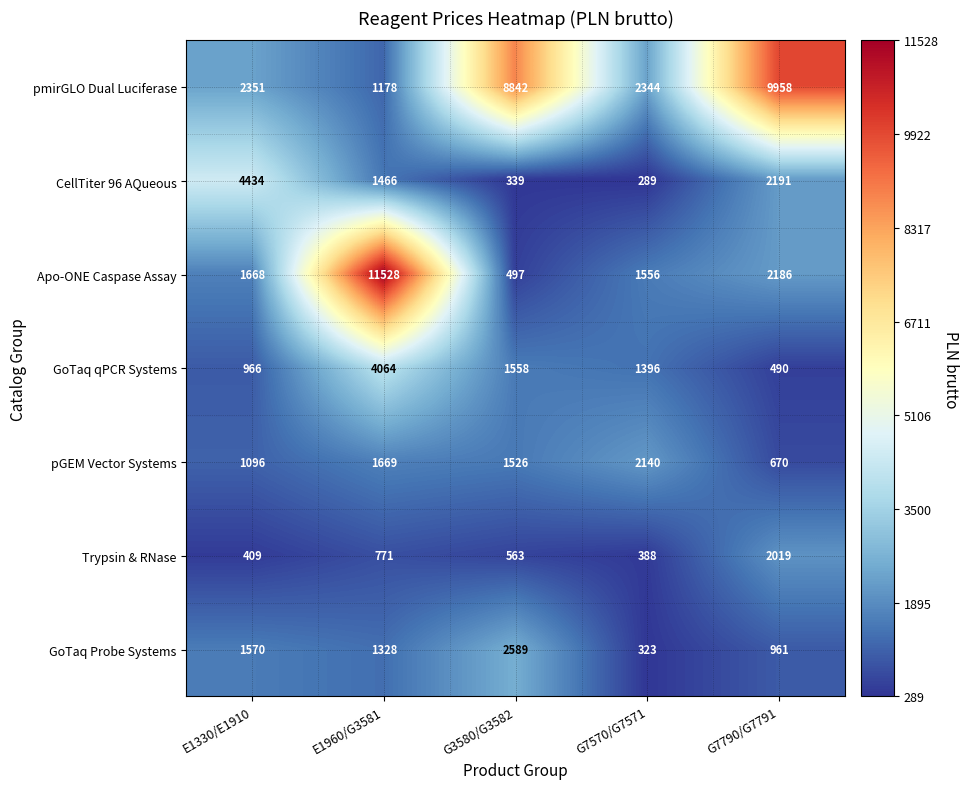

What is the spread (max minus min) of values at E1330/E1910?

4025